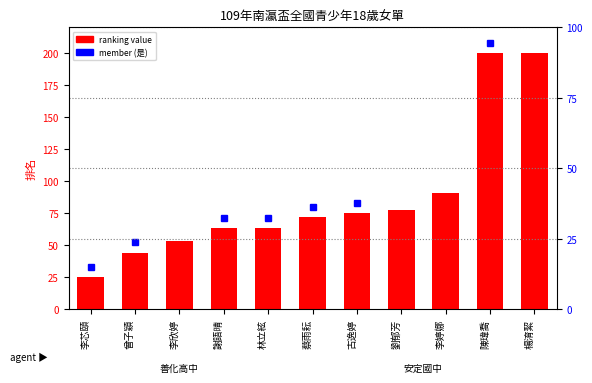

What is the minimum value shown in the chart?

25